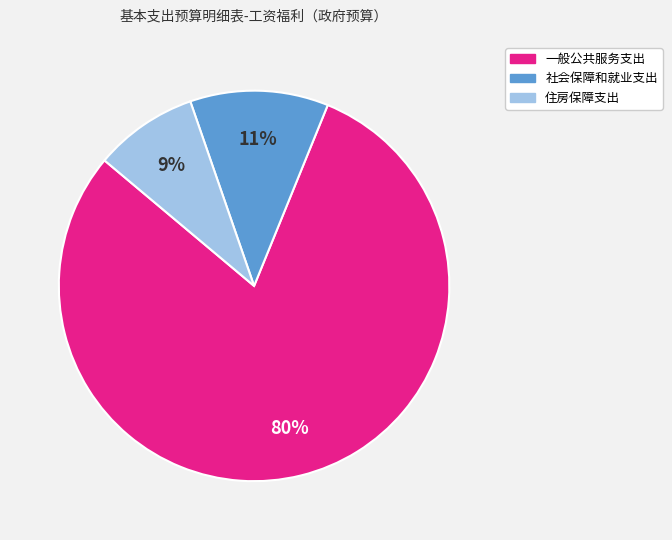

Does 一般公共服务支出 represent more than half of the total?

Yes